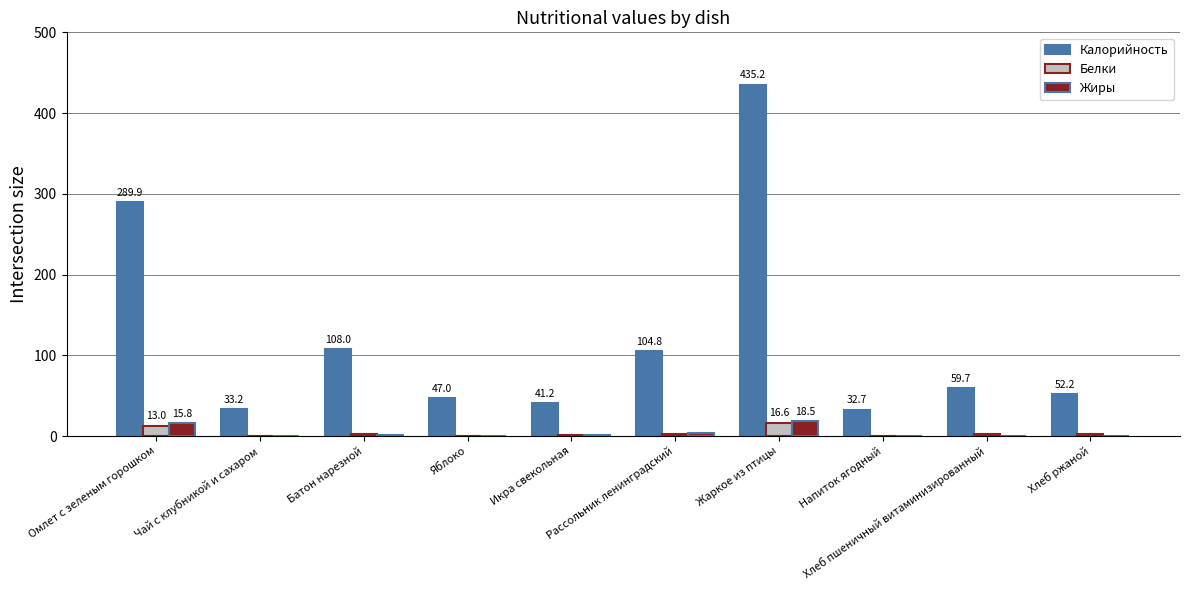

What is the greatest value displayed?

435.2